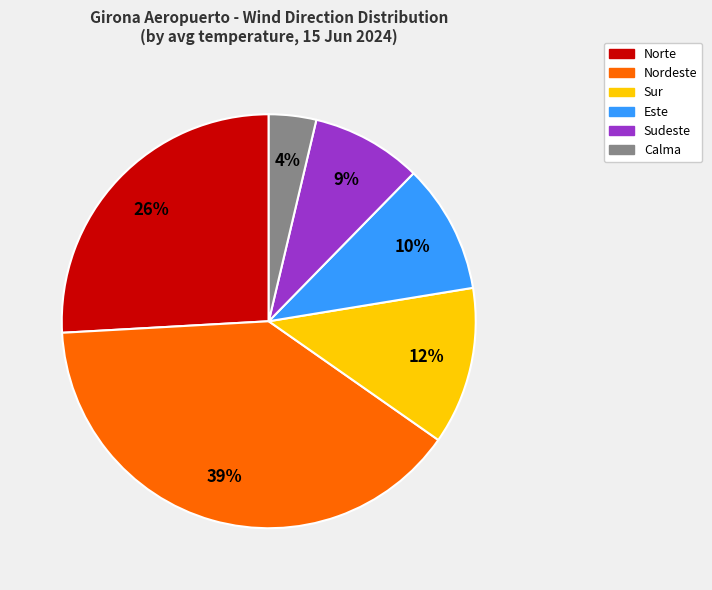

Does any single category account for the majority?

No